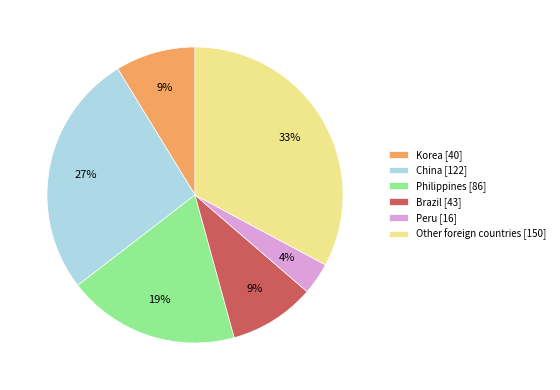

Which slice is the smallest?

Peru